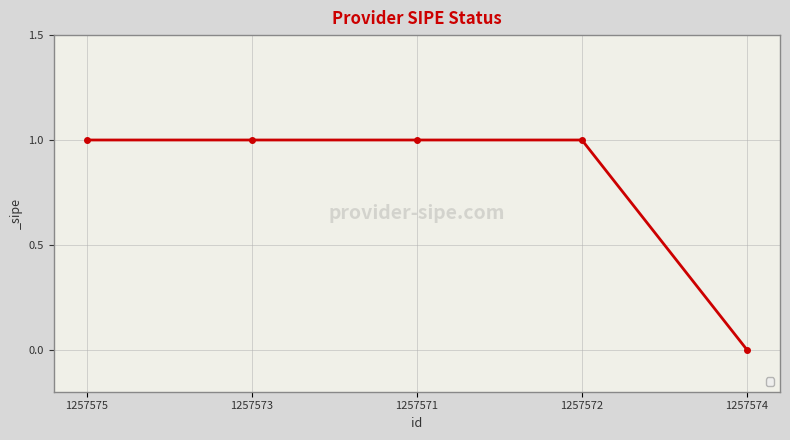

Reading left to right, transcribe all the data shown in this chart.

1257575=1	1257573=1	1257571=1	1257572=1	1257574=0